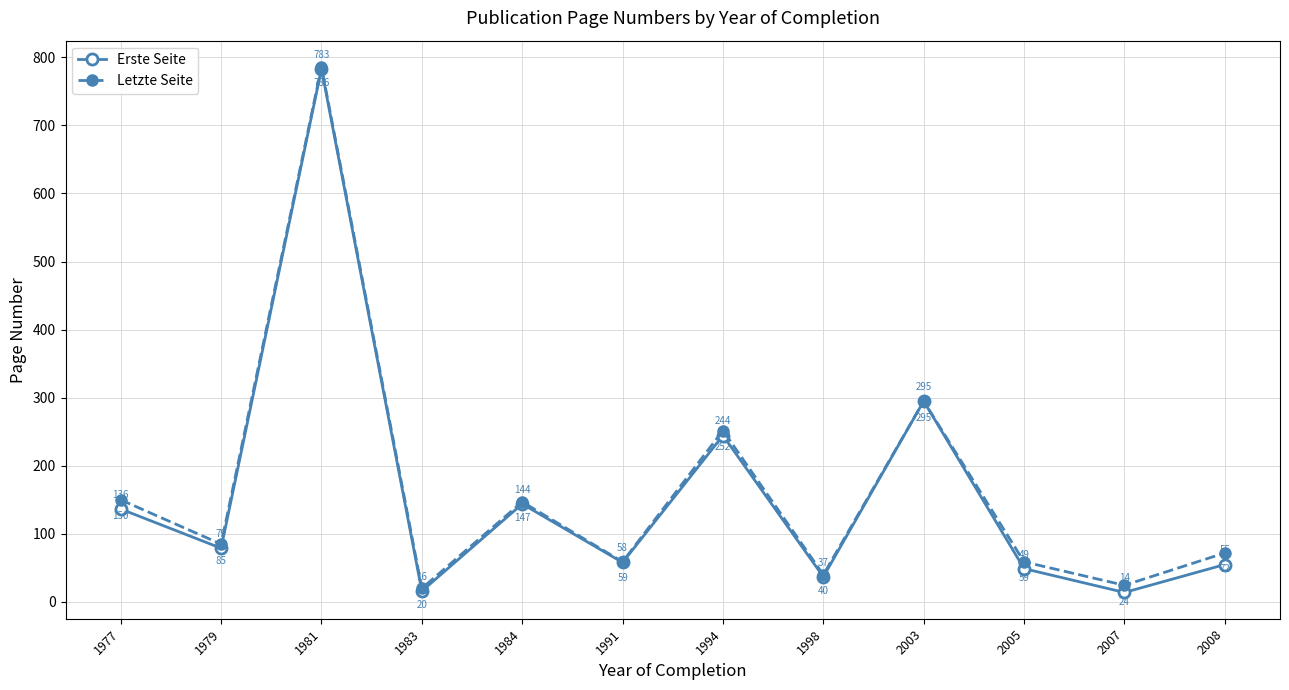

What is the approximate value of Letzte Seite at 2007?

24.5